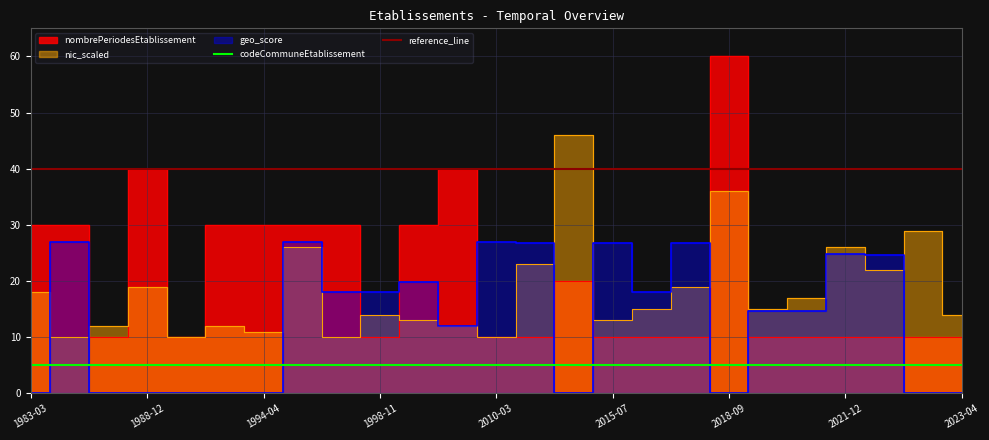

At which category does the chart reach its minimum across all series?

1983-03